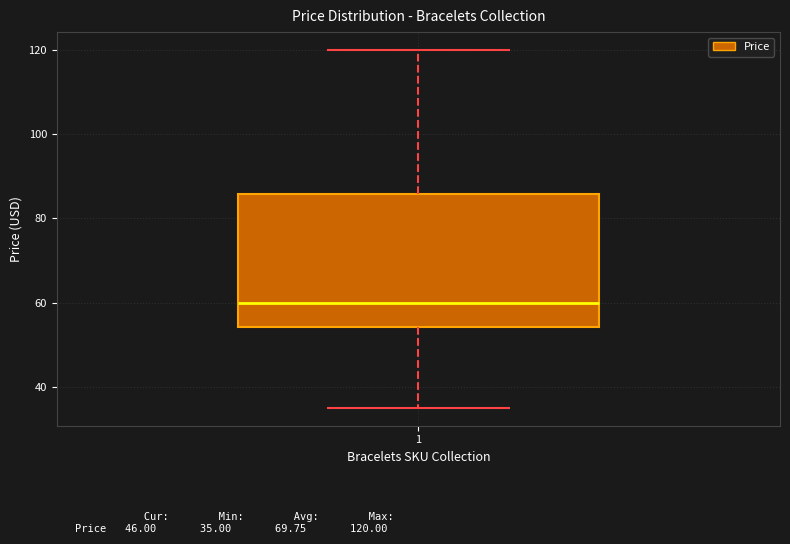

Read this box plot against the y-axis: the position of the median line, the range covered by the box, and the ends of both whiskers. The values are not printed on the chart, so give them approximately, as read against the axis.

median 60, box 54 to 86, whiskers 36 to 120